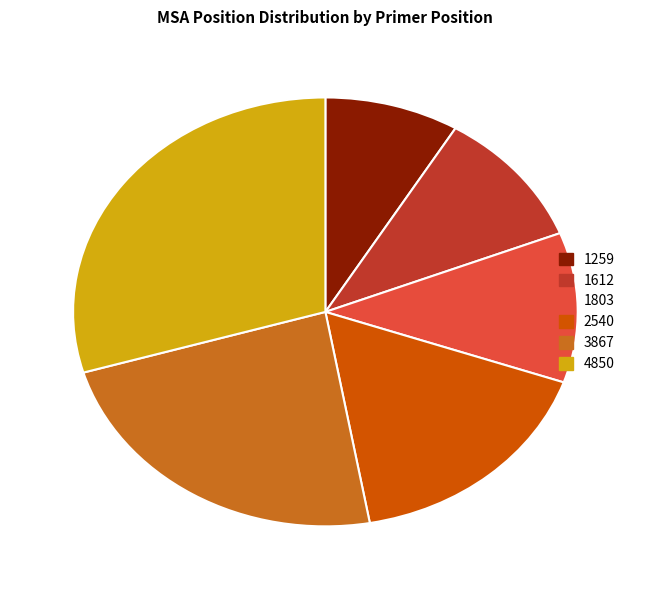

Rank the categories by value from lowest to highest.

1259, 1612, 1803, 2540, 3867, 4850